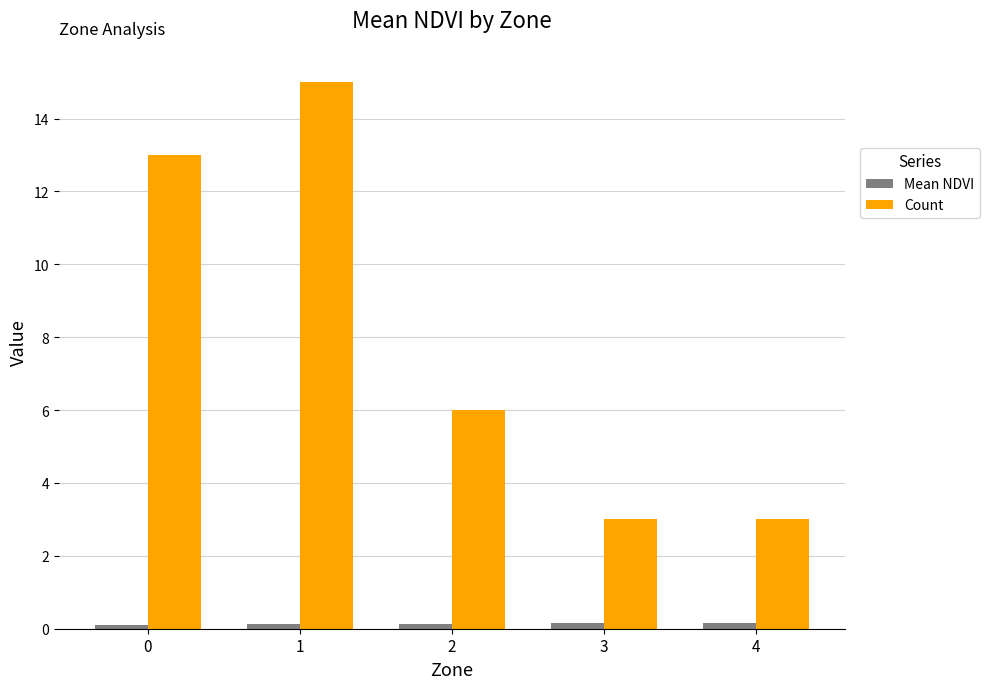

The Count series shows 6.0 at 2. True or false?

True